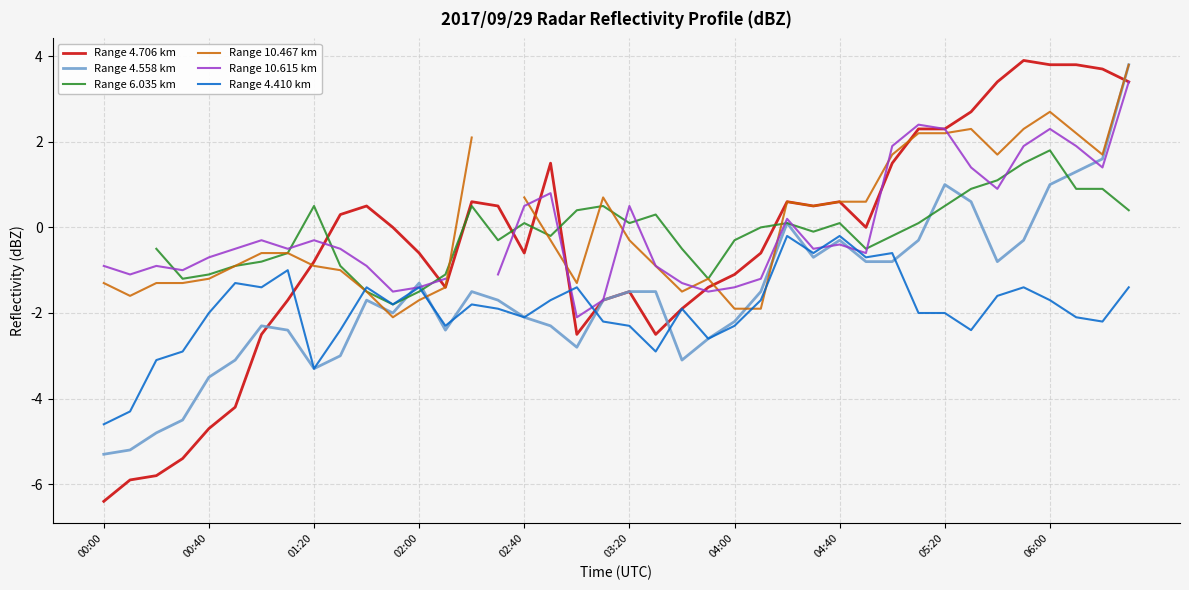

How many data points does each series have?

40